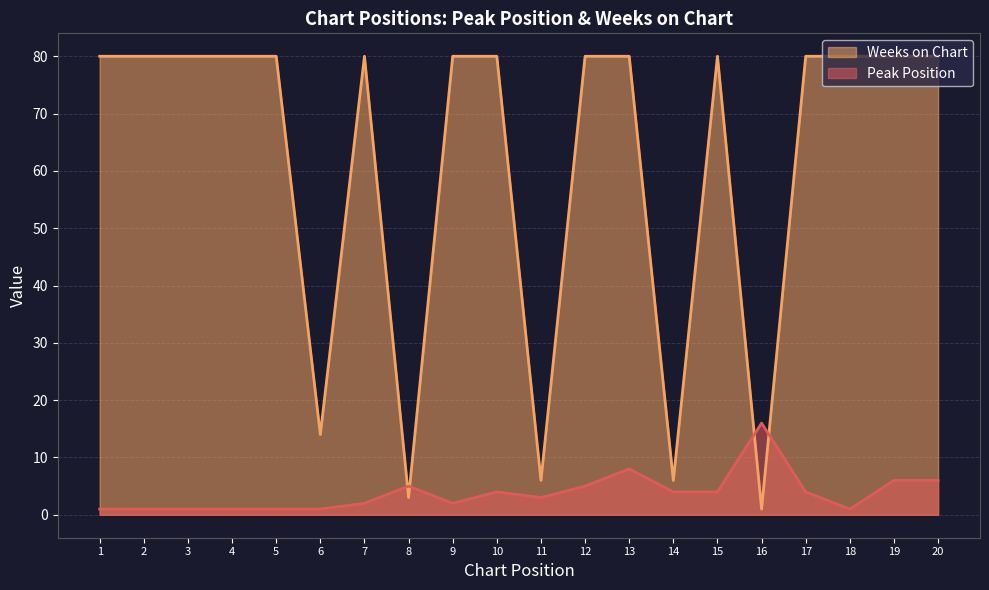

How many data points does each series have?

20